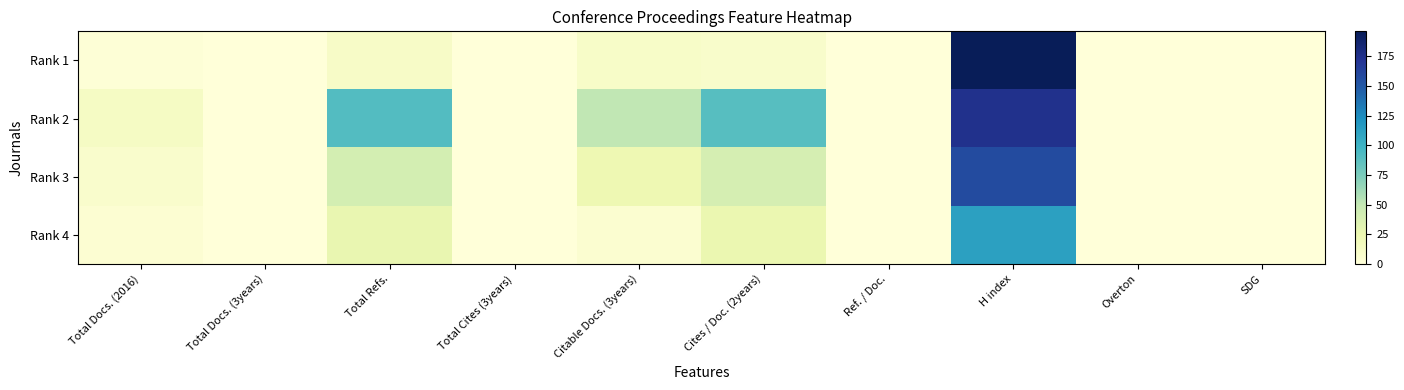

Between Total Cites (3years) and H index, which is larger?

H index